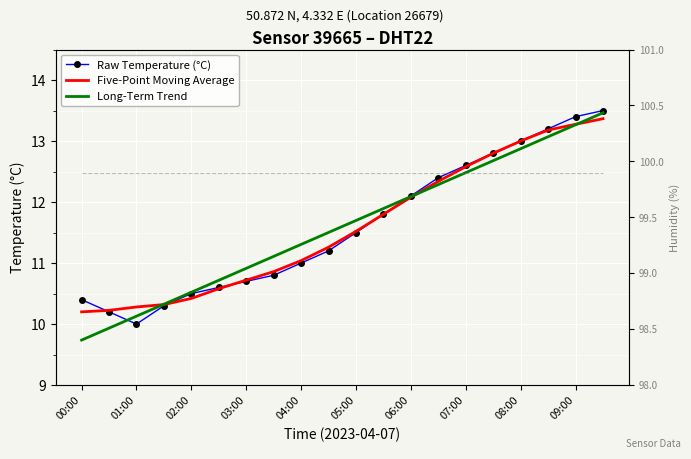

How many lines are shown in the chart?

4